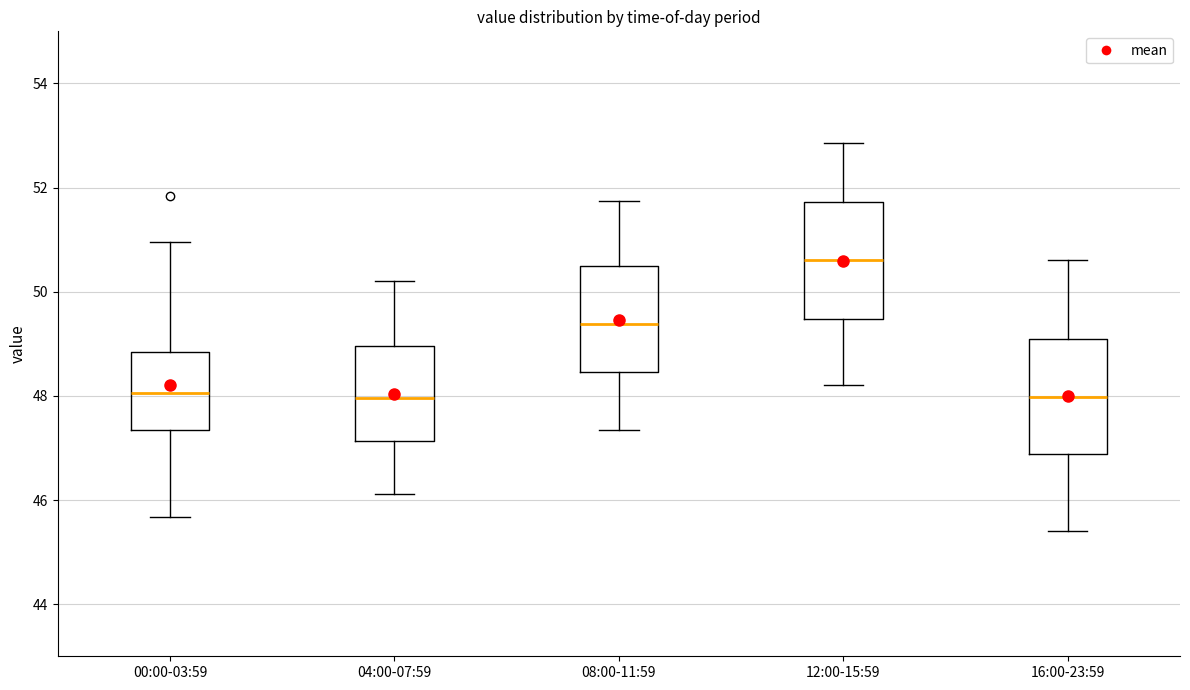

Reading left to right, read every box against the y-axis: the position of its median line, the range the box covers, and the ends of its whiskers. The values are not printed on the chart, so give them approximately, as read against the axis.

00:00-03:59: median 48.0, box 47.4 to 48.8, whiskers 45.6 to 51.0
04:00-07:59: median 48.0, box 47.2 to 49.0, whiskers 46.2 to 50.2
08:00-11:59: median 49.4, box 48.4 to 50.4, whiskers 47.4 to 51.8
12:00-15:59: median 50.6, box 49.4 to 51.8, whiskers 48.2 to 52.8
16:00-23:59: median 48.0, box 46.8 to 49.0, whiskers 45.4 to 50.6